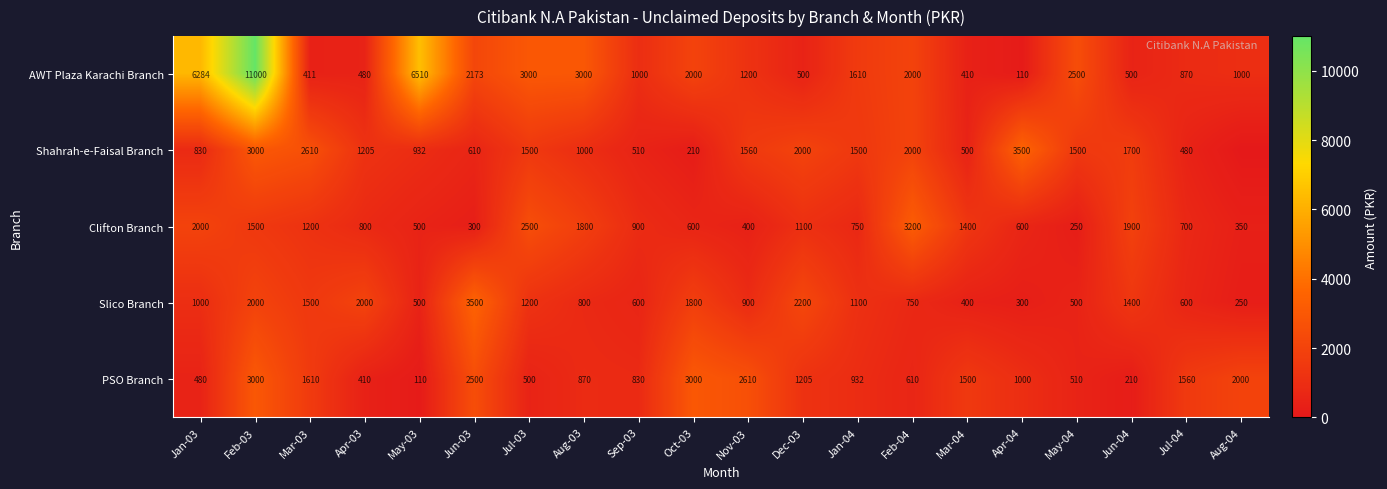

What is the spread (max minus min) of values at Apr-03?

1590